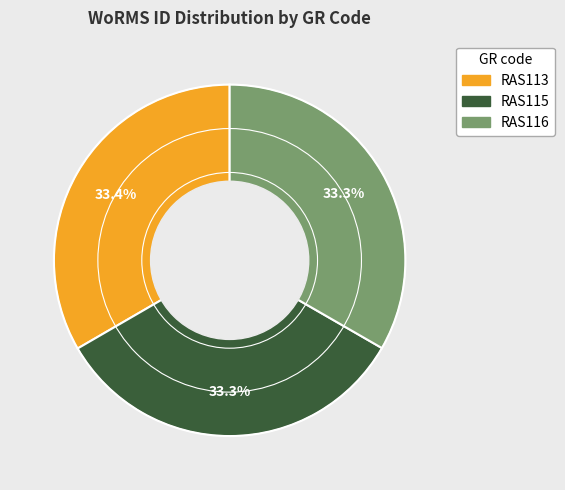

True or false: RAS113 accounts for 33% of the total.

True